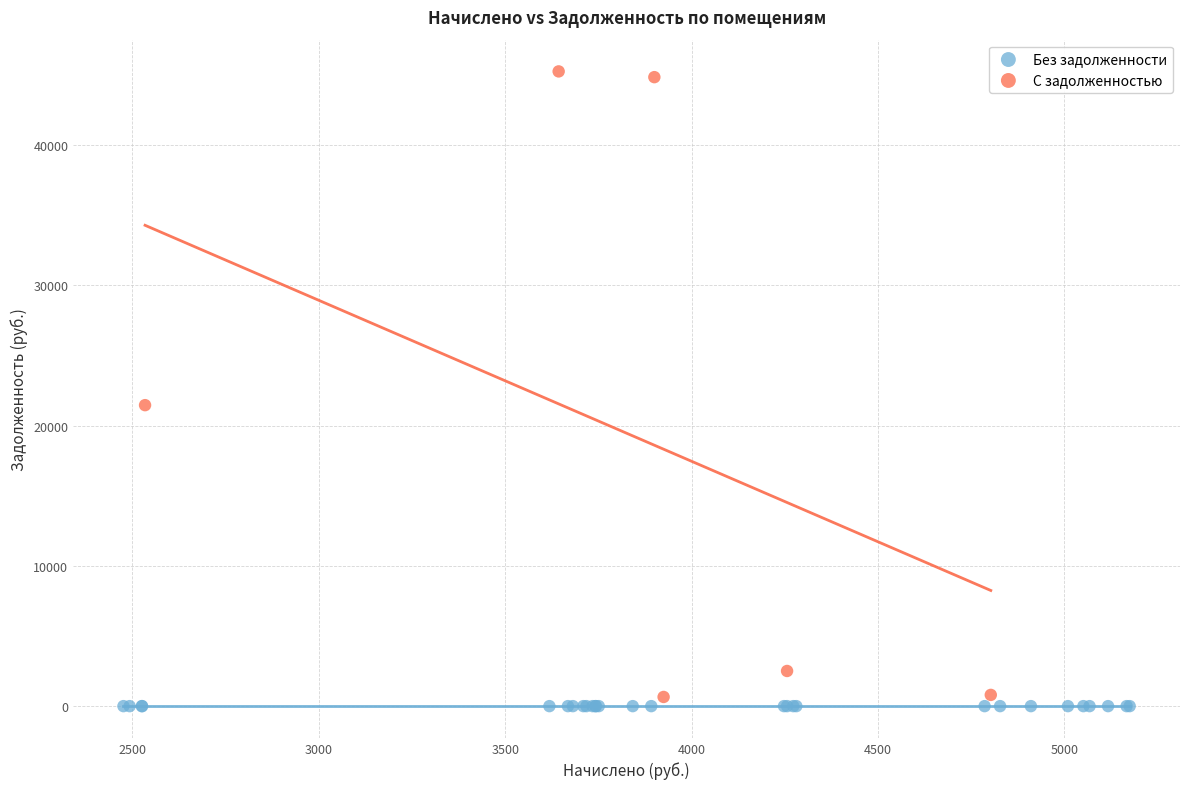

Which series reaches the maximum Y coordinate?

С задолженностью